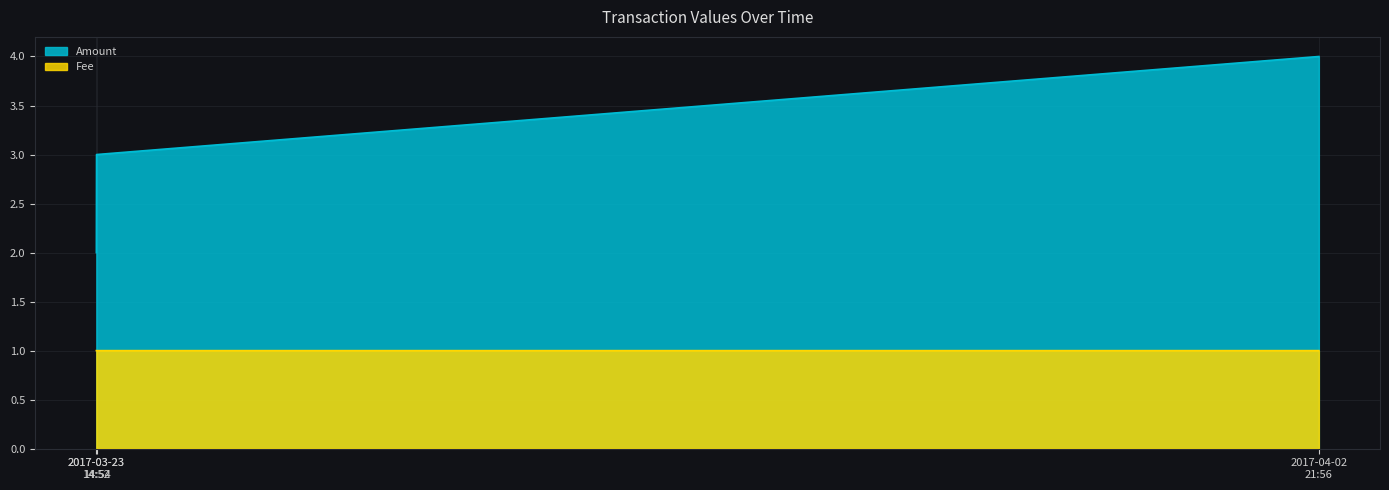

What is the difference between the maximum and minimum values in the Amount series?

2.0